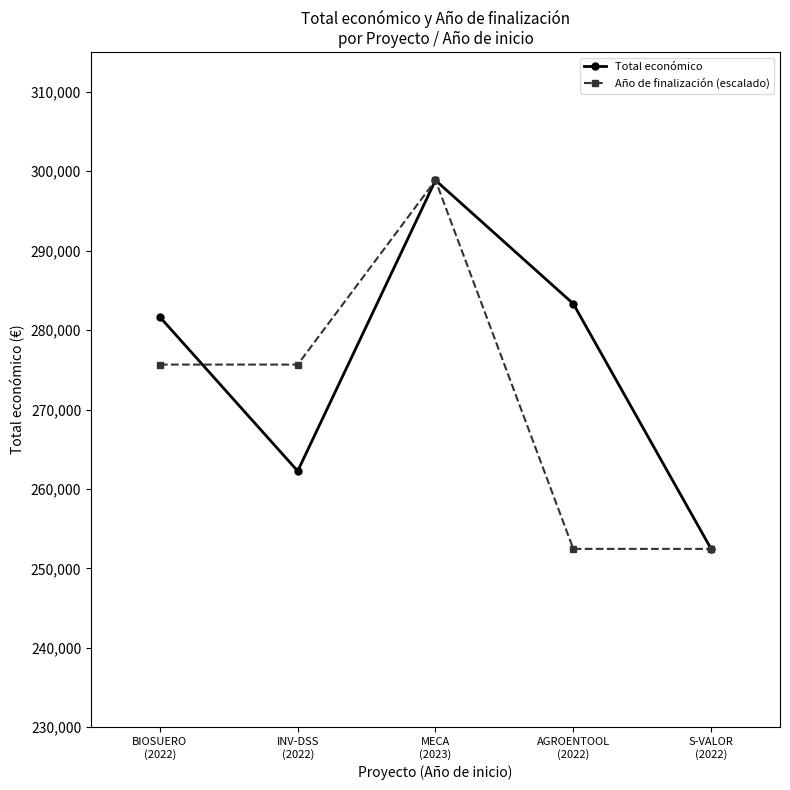

Where do Total económico and Año de finalización (escalado) first cross each other?

BIOSUERO
(2022) and INV-DSS
(2022)